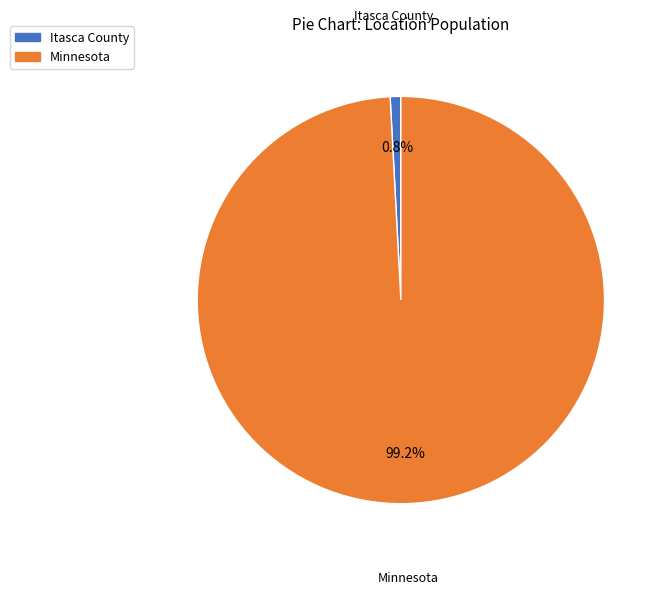

True or false: Itasca County accounts for 11% of the total.

False